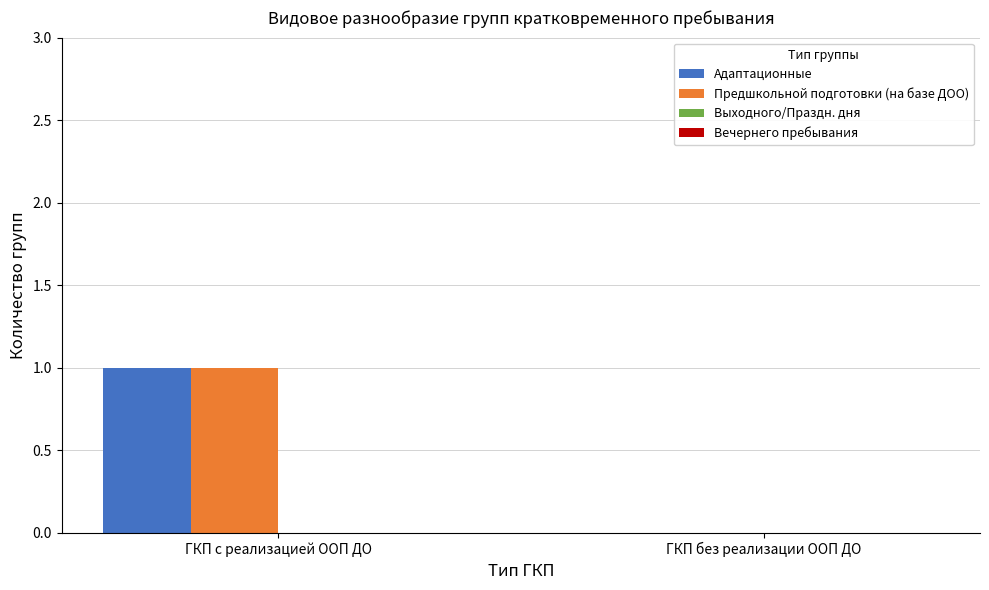

How many groups of bars are there?

2